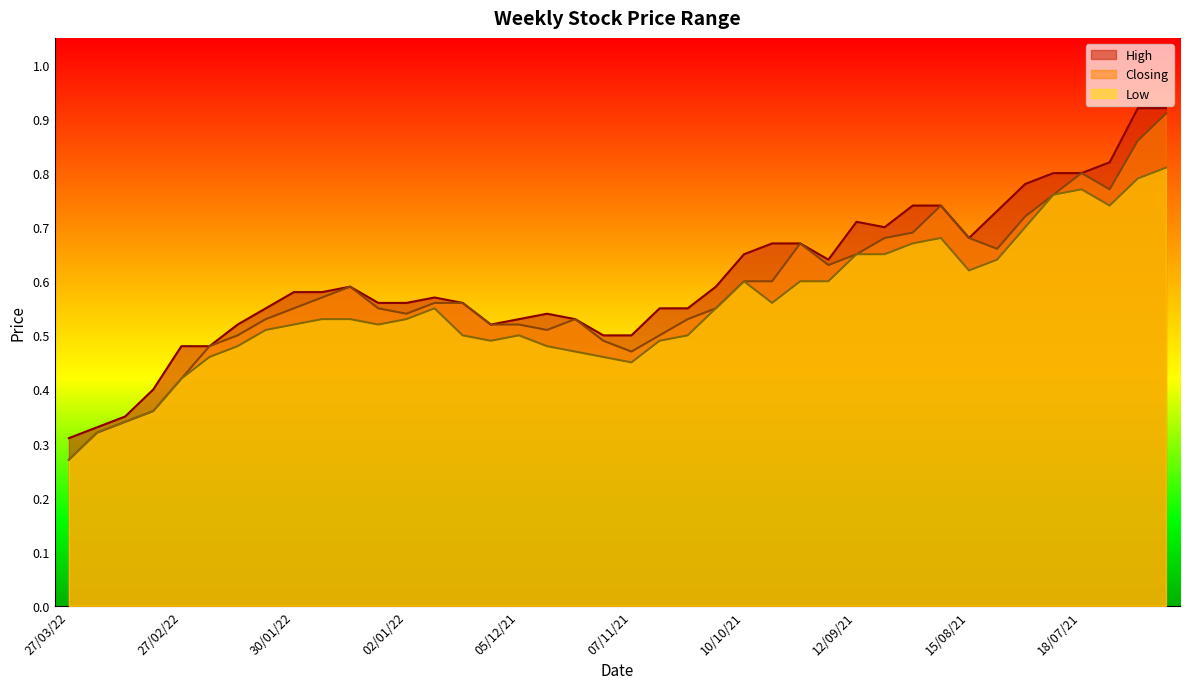

What is the difference between the second highest and second lowest values in the Closing series?

0.5